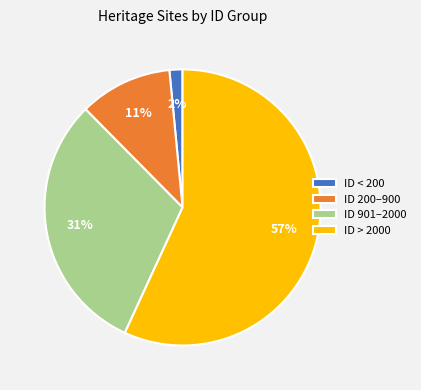

The ID 200–900 slice represents 21% of the pie. True or false?

False